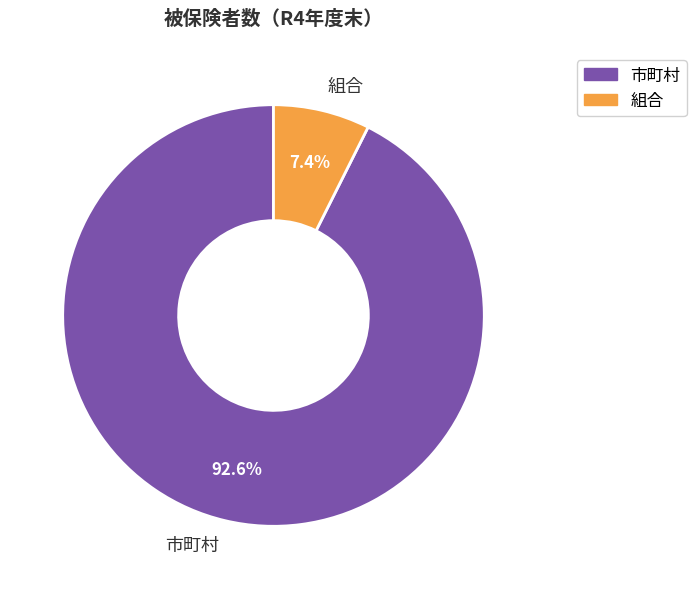

How much of the chart is everything except 市町村?

7.4%